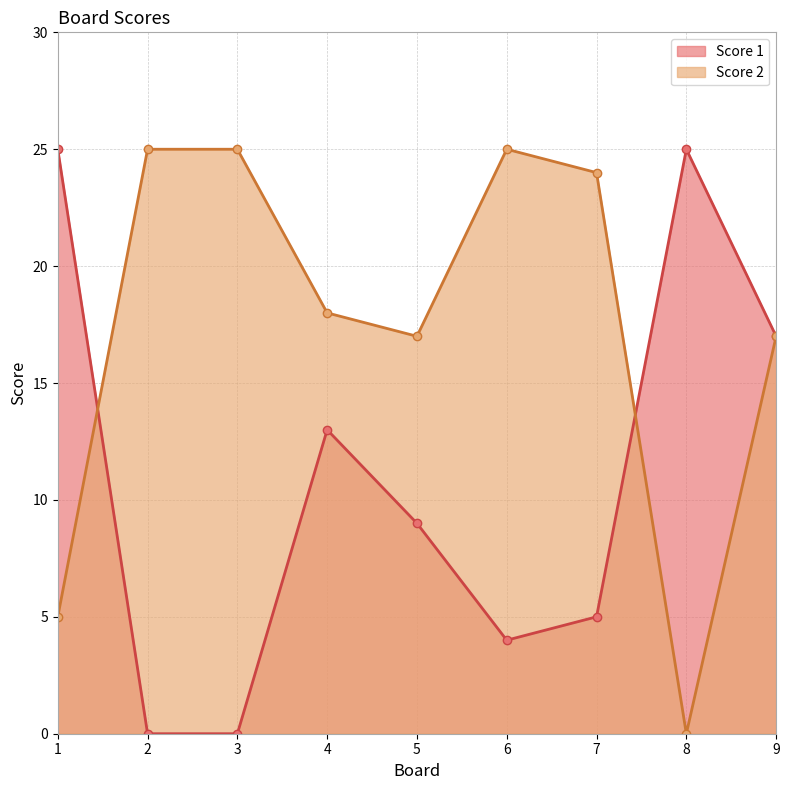

What are all the series names shown in the legend?

Score 1, Score 2